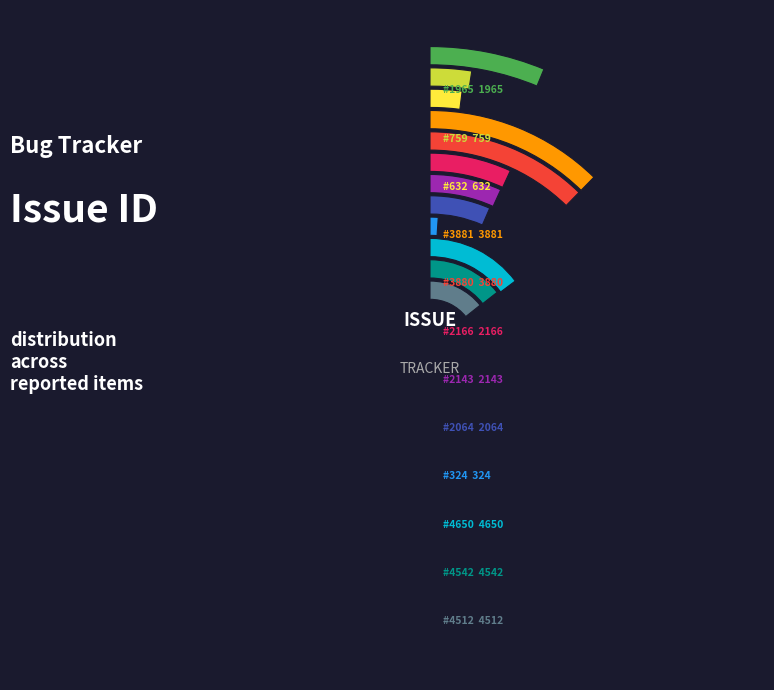

Which category has the smallest portion of the pie?

324